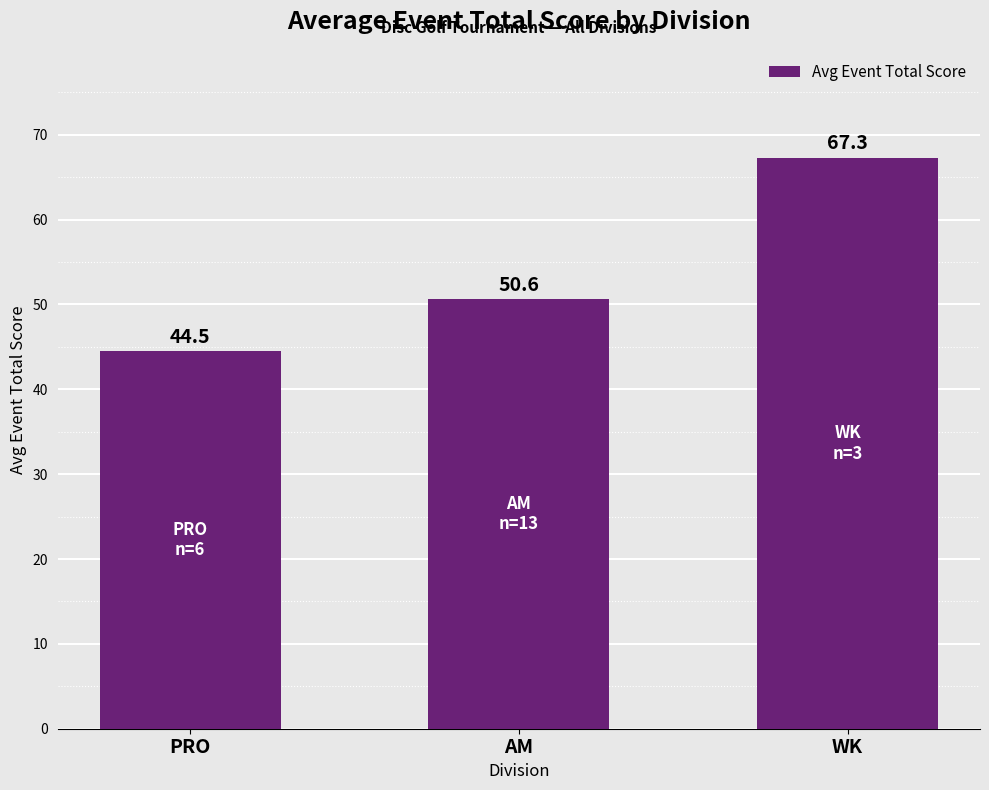

Is it true that the value at PRO is 44.5?

True